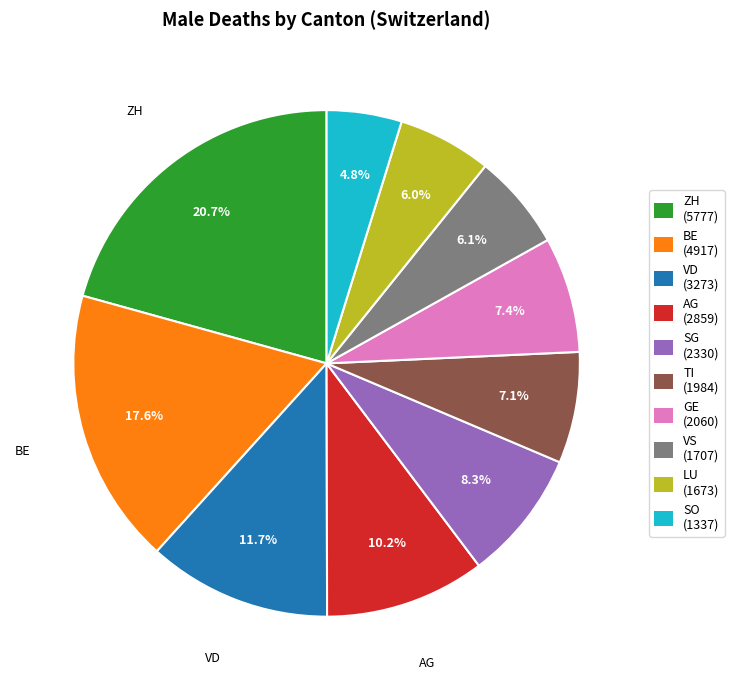

What portion of the pie excludes LU?

94.0%